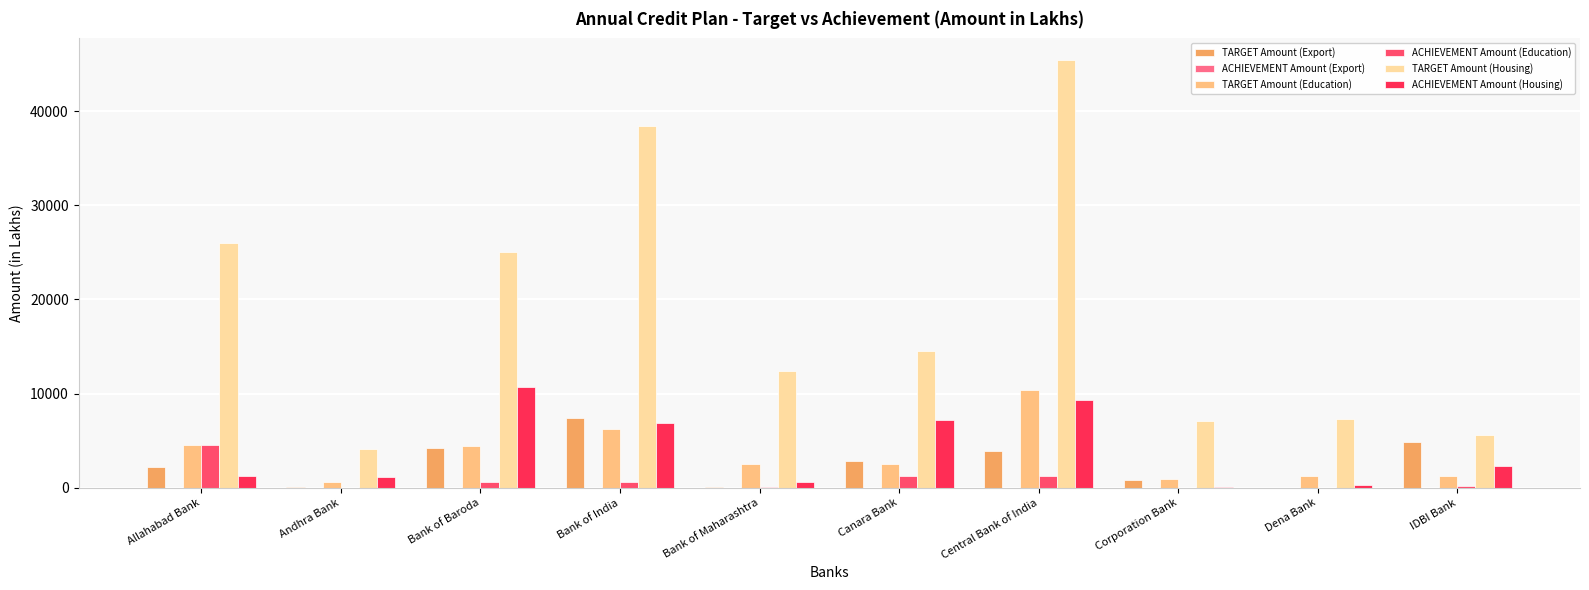

Which series changed the most between Bank of Baroda and IDBI Bank?

TARGET Amount (Housing)